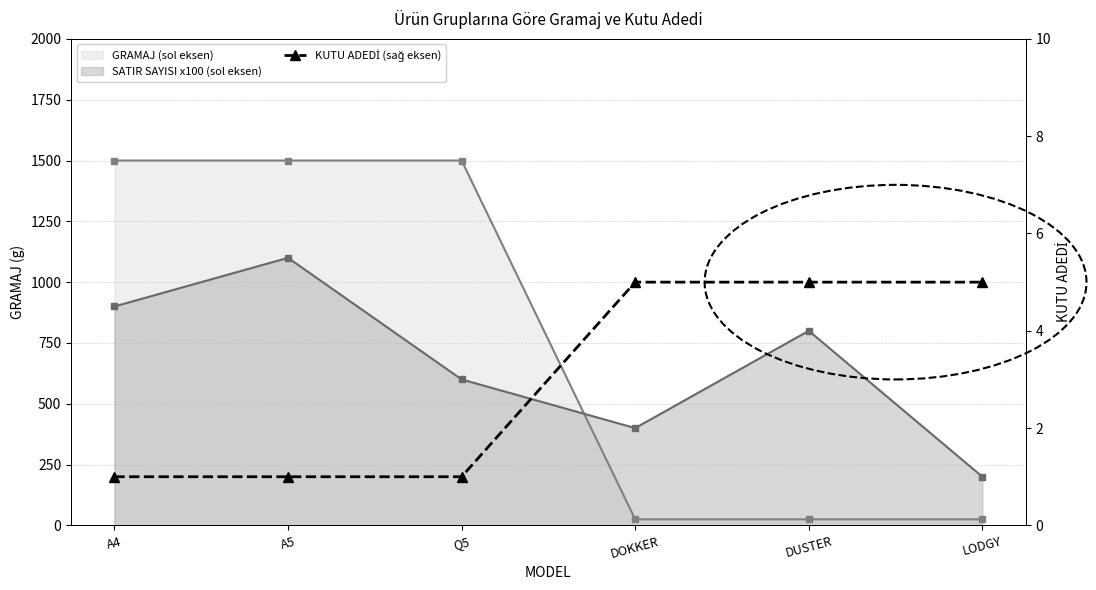

How many values are between 1 and 5?

6